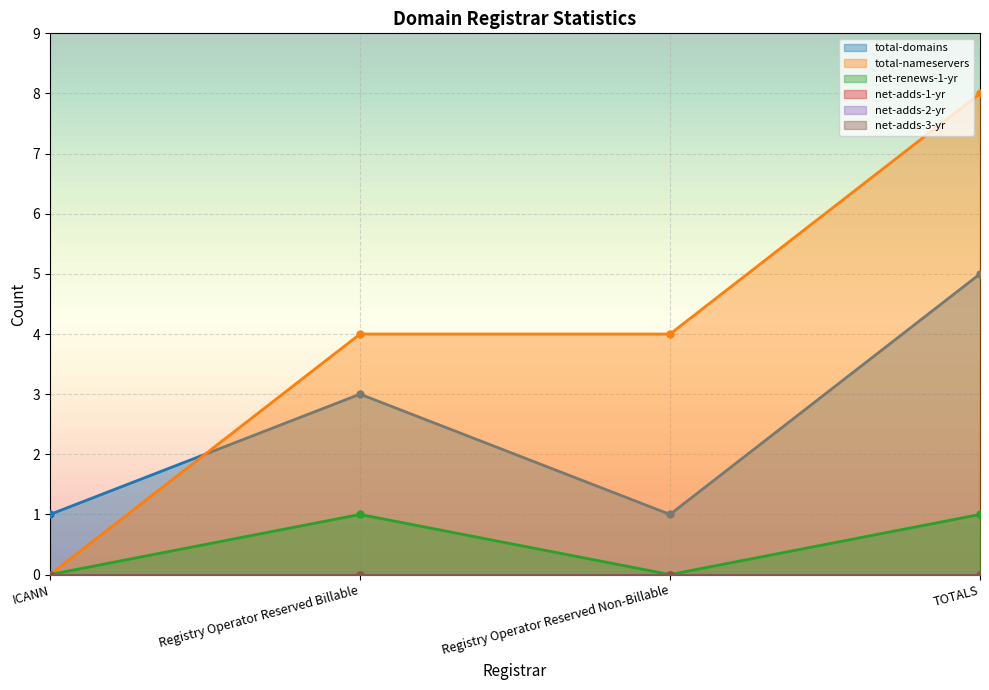

Which category has the lowest value in the net-renews-1-yr series?

ICANN